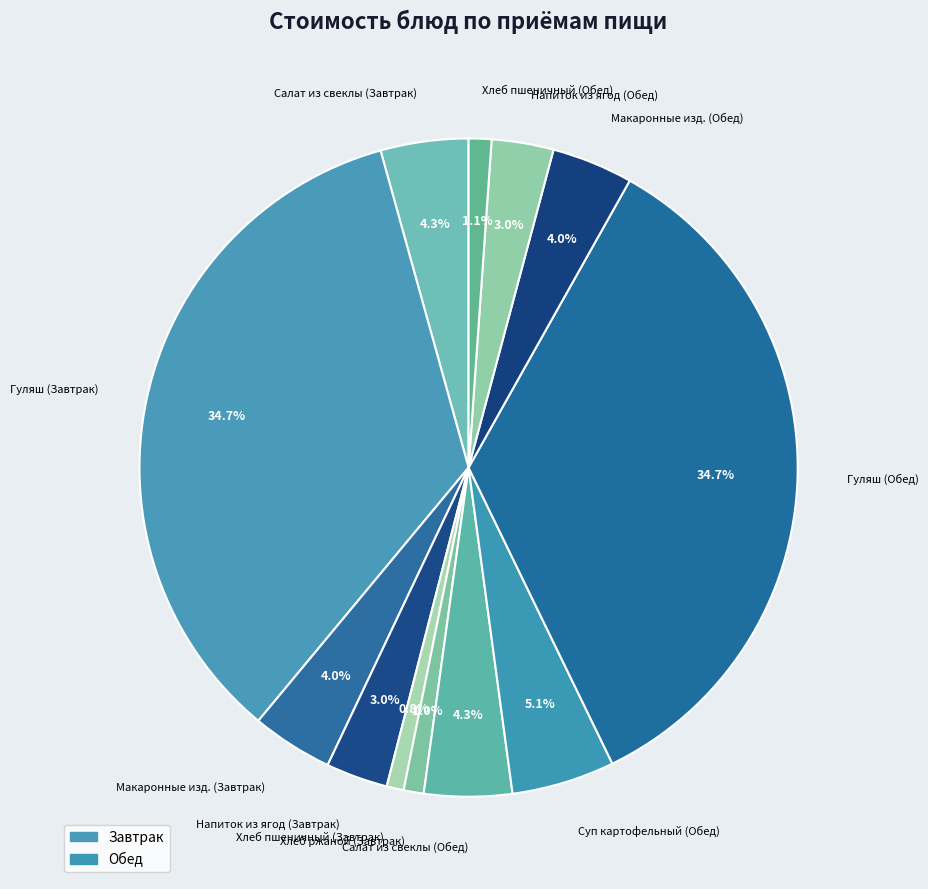

Count the number of slices in the pie.

12